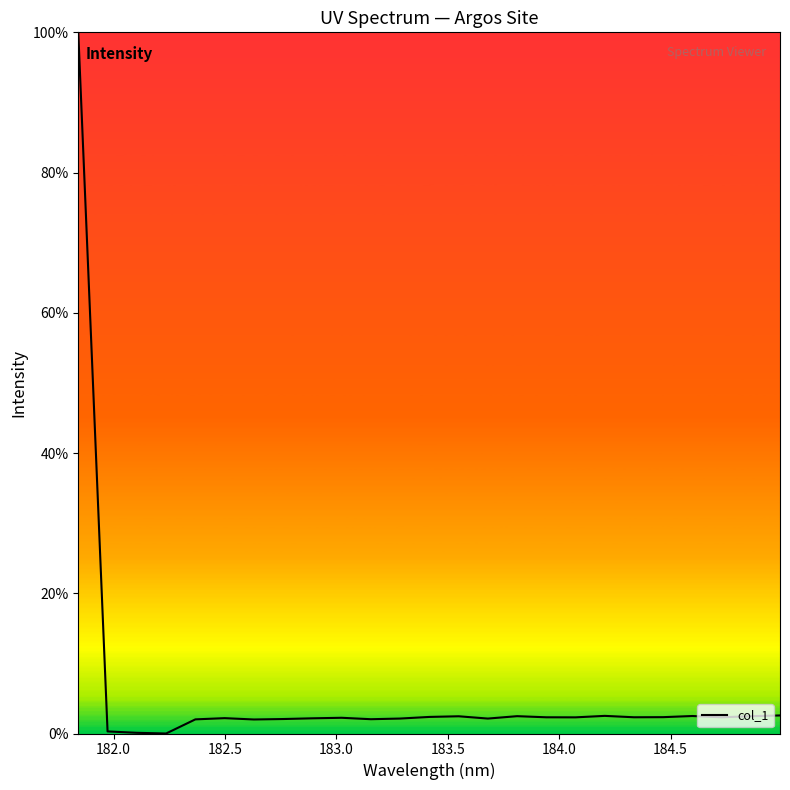

What is the maximum value shown in the chart?

100.0